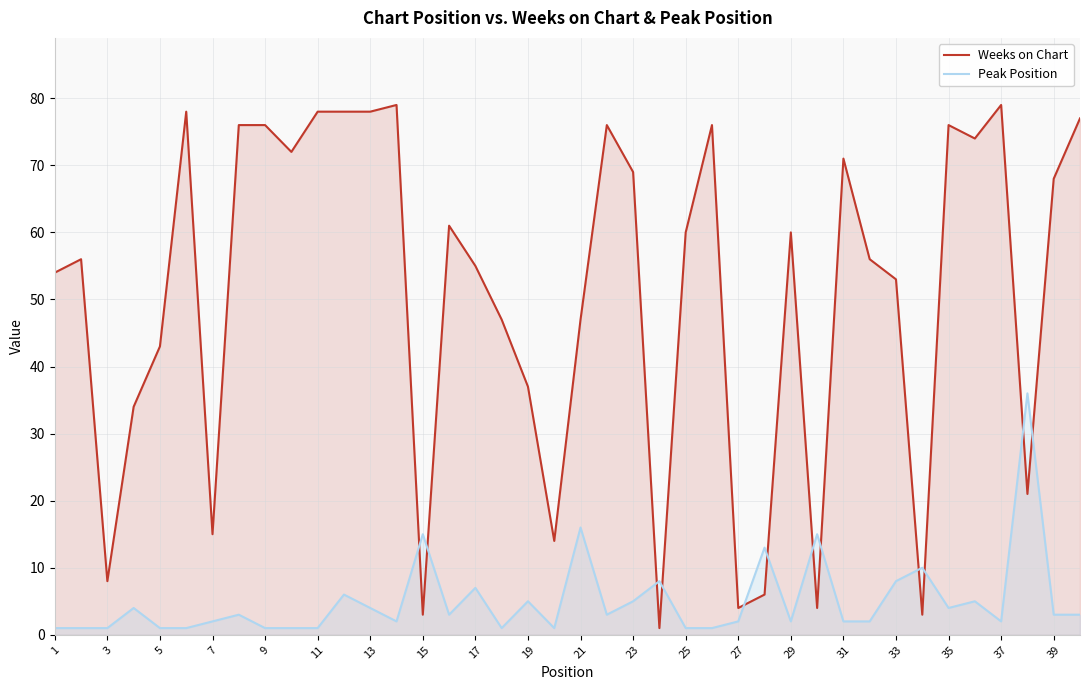

What is the greatest value displayed?

79